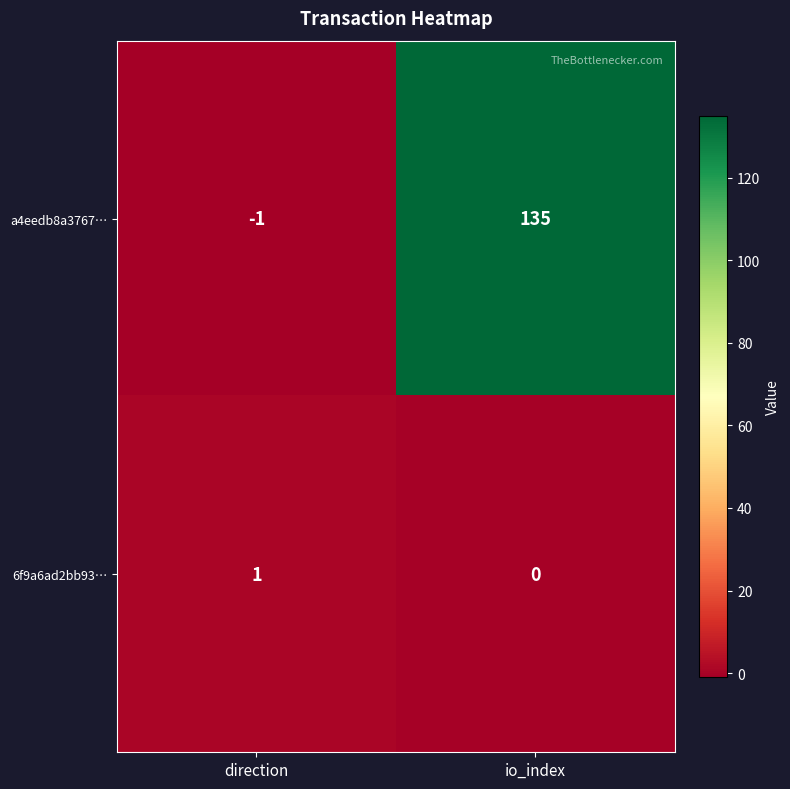

Rank the series by their maximum value, from lowest to highest.

6f9a6ad2bb93…, a4eedb8a3767…